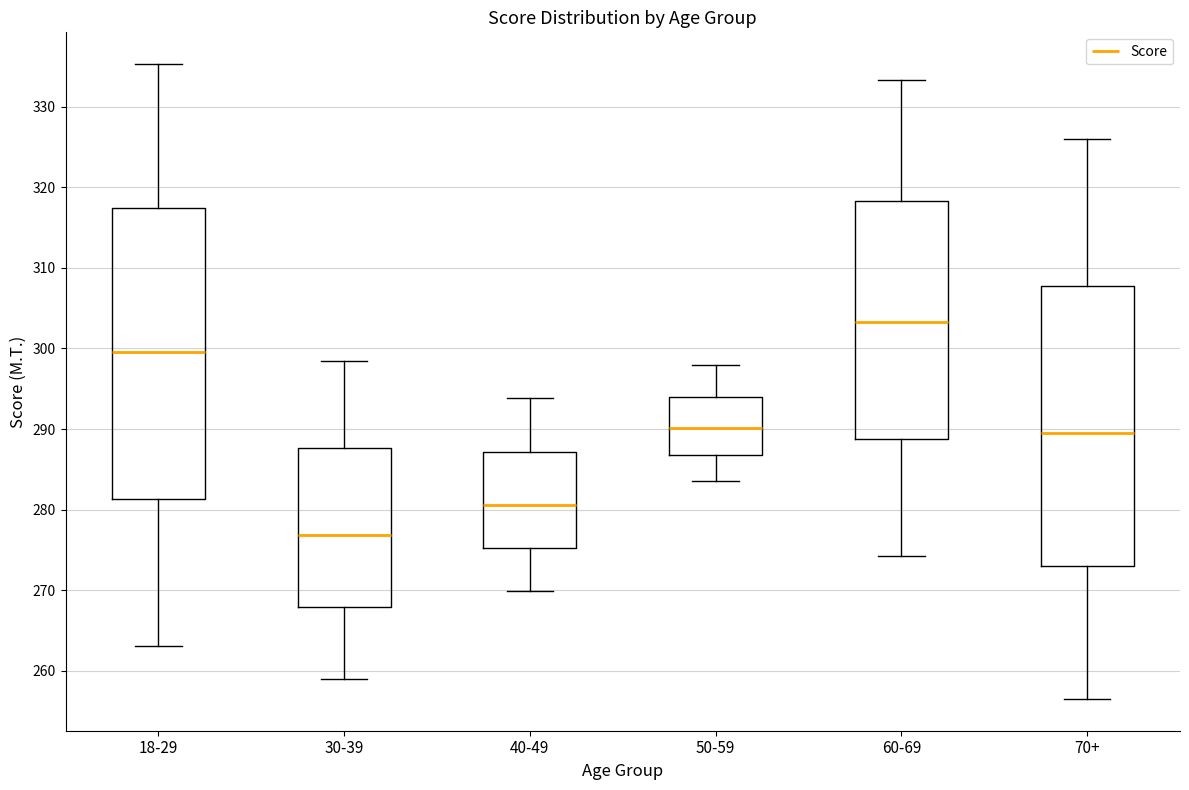

Reading left to right, transcribe this box plot: for each box, give where its median line is, the range the box spans, and where its two whiskers end, as read against the y-axis. The values are not printed on the chart, so give them approximately, as read against the axis.

18-29: median 300, box 281 to 317, whiskers 263 to 335
30-39: median 277, box 268 to 288, whiskers 259 to 298
40-49: median 281, box 275 to 287, whiskers 270 to 294
50-59: median 290, box 287 to 294, whiskers 284 to 298
60-69: median 303, box 289 to 318, whiskers 274 to 333
70+: median 290, box 273 to 308, whiskers 257 to 326